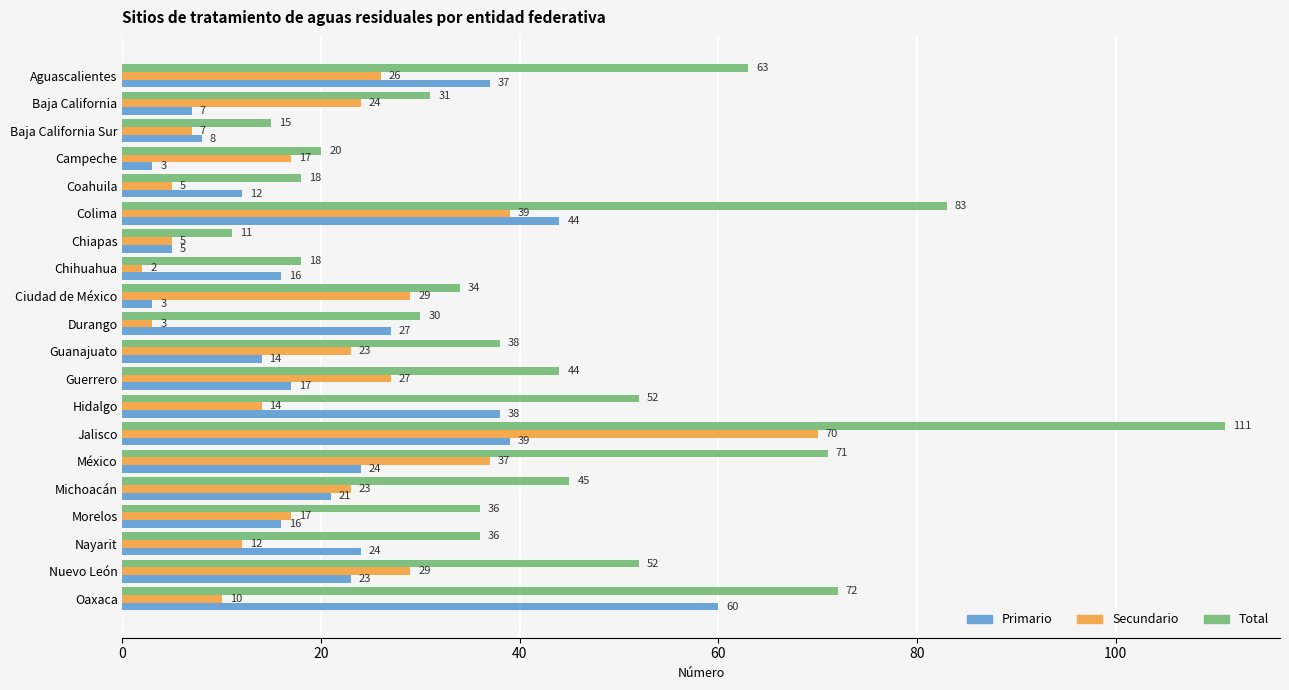

Is the value of Secundario at Campeche greater than the value of Total at Campeche?

No